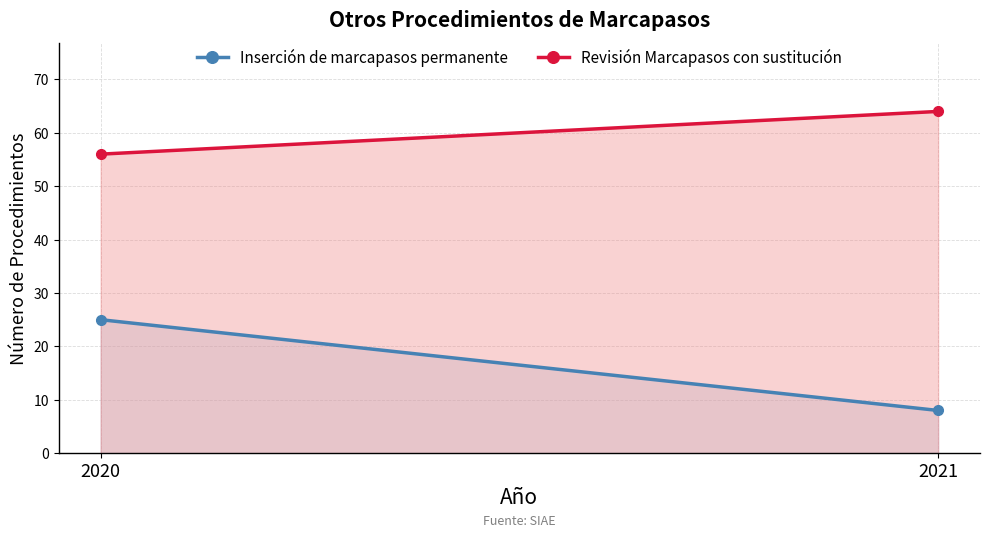

Reading left to right, list all the values displayed in this chart.

Inserción de marcapasos permanente: 25	8
Revisión Marcapasos con sustitución: 56	64